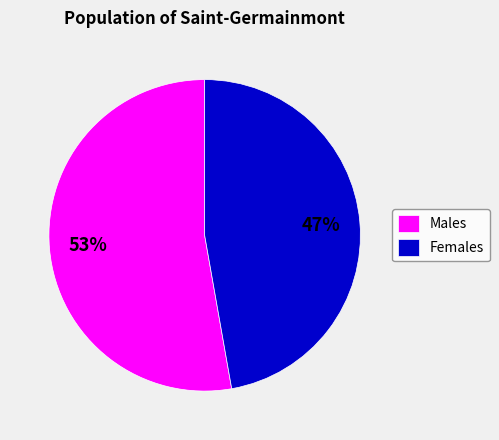

Count the number of slices in the pie.

2